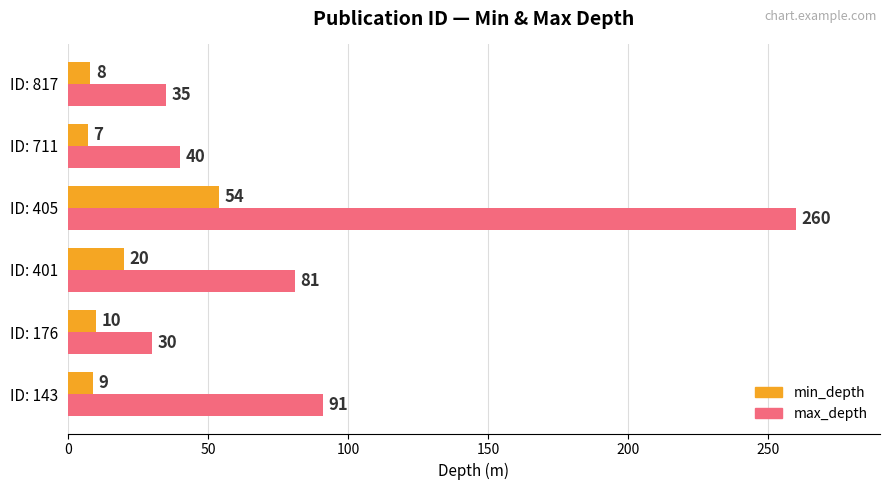

At which category is the sum across all series the highest?

ID: 405